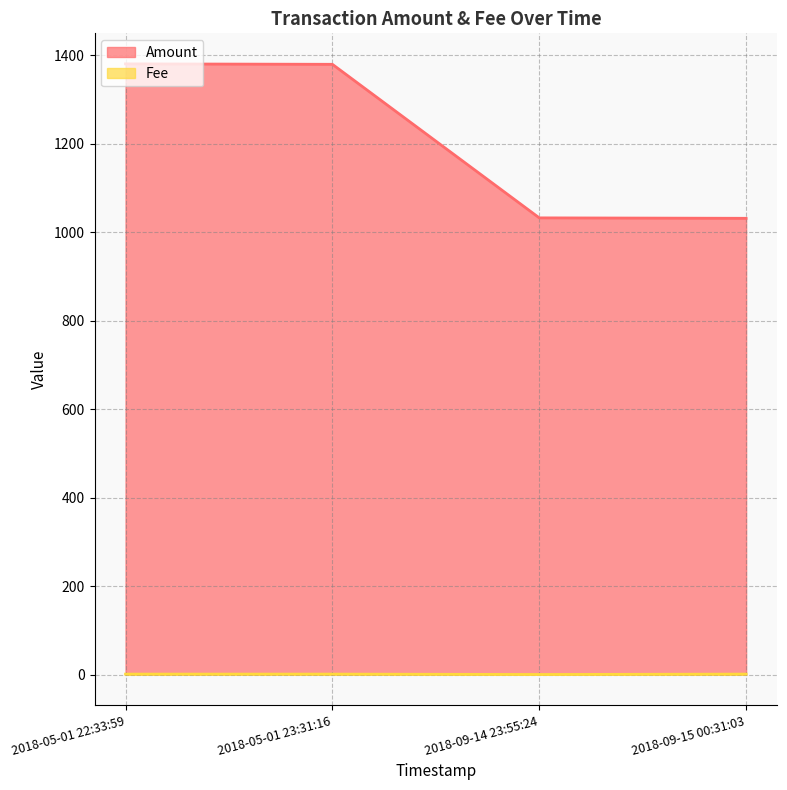

What is the difference between the maximum and minimum values?

349